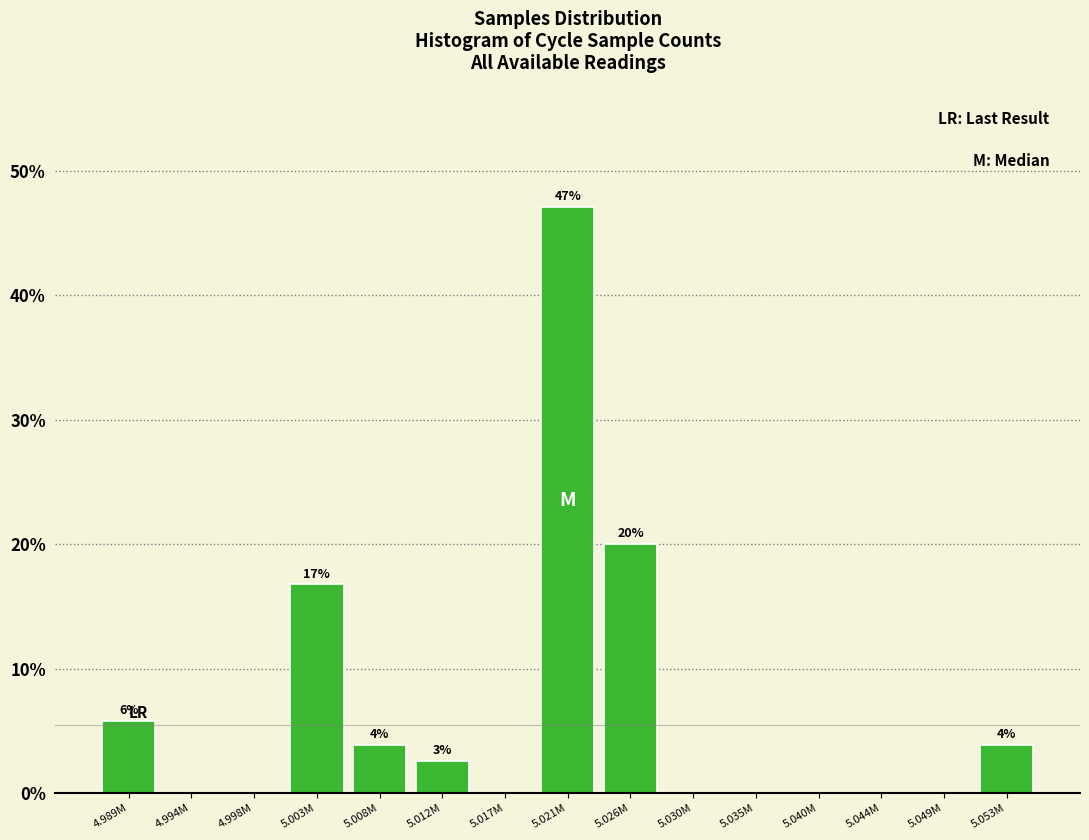

Reading left to right, extract all data points from this chart.

4.989M=5.8	4.994M=0.0	4.998M=0.0	5.003M=16.8	5.008M=3.9	5.012M=2.6	5.017M=0.0	5.021M=47.1	5.026M=20.0	5.030M=0.0	5.035M=0.0	5.040M=0.0	5.044M=0.0	5.049M=0.0	5.053M=3.9